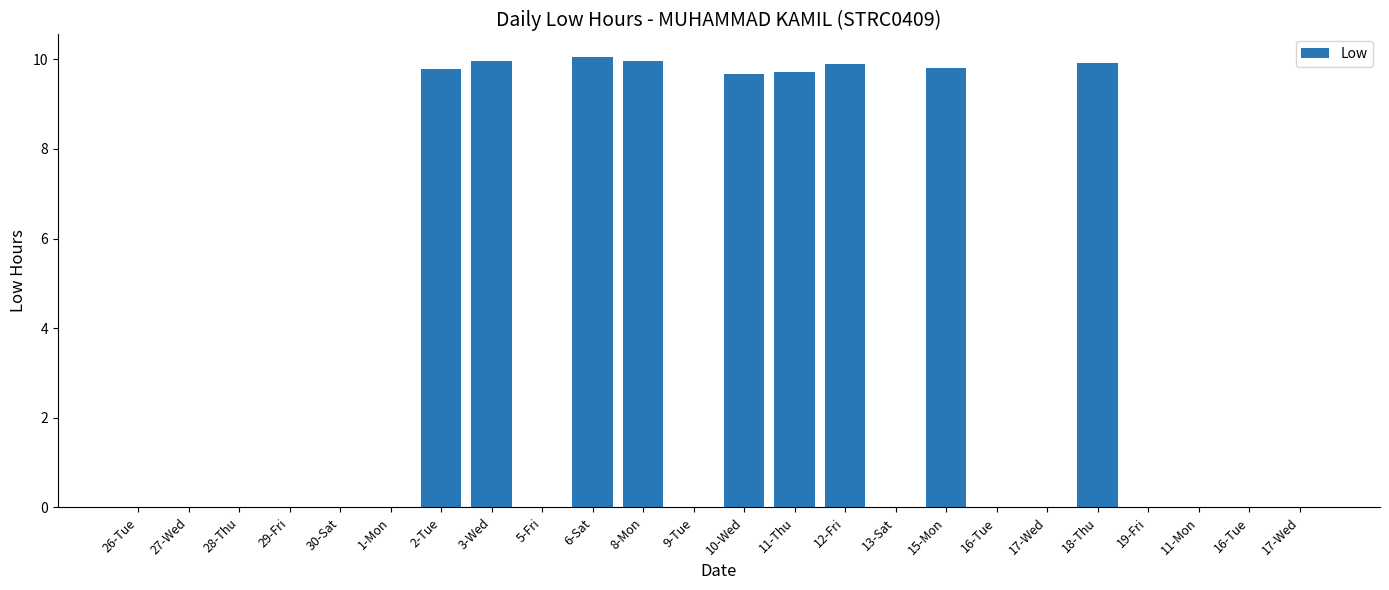

Reading left to right, what are all the values shown in this chart?

26-Tue=0.0	27-Wed=0.0	28-Thu=0.0	29-Fri=0.0	30-Sat=0.0	1-Mon=0.0	2-Tue=9.8	3-Wed=10.0	5-Fri=0.0	6-Sat=10.1	8-Mon=10.0	9-Tue=0.0	10-Wed=9.7	11-Thu=9.7	12-Fri=9.9	13-Sat=0.0	15-Mon=9.8	16-Tue=0.0	17-Wed=0.0	18-Thu=9.9	19-Fri=0.0	11-Mon=0.0	16-Tue=0.0	17-Wed=0.0